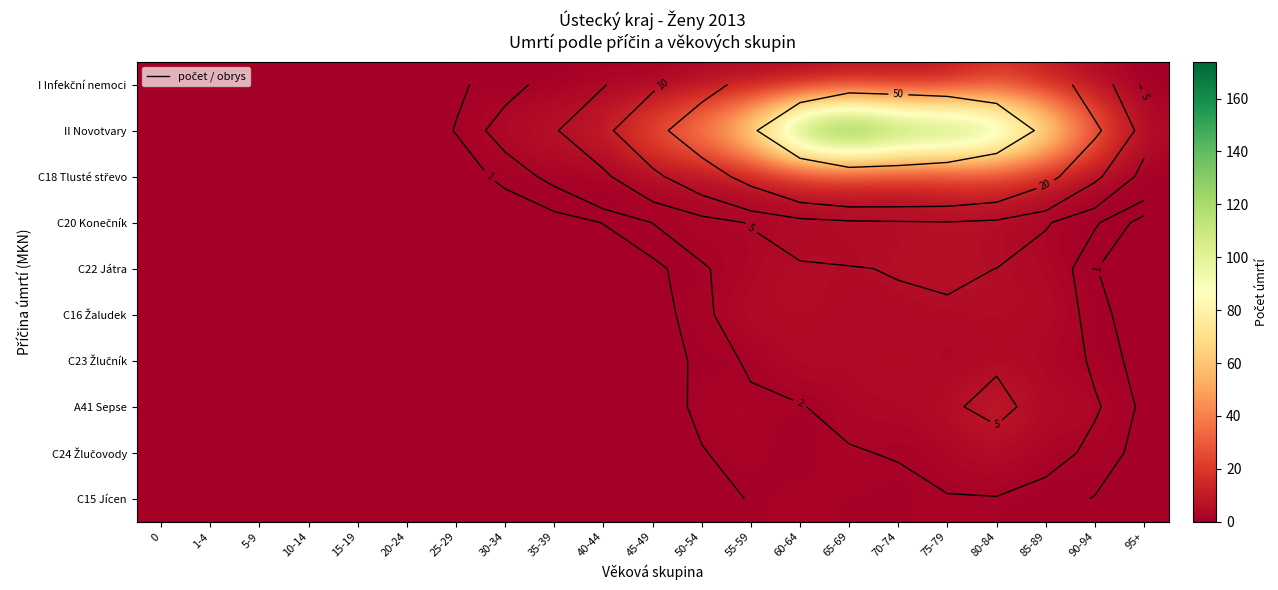

Rank the categories by II Novotvary value from highest to lowest.

65-69, 60-64, 70-74, 75-79, 80-84, 85-89, 55-59, 50-54, 90-94, 45-49, 40-44, 35-39, 30-34, 95+, 25-29, 0, 1-4, 5-9, 10-14, 15-19, 20-24